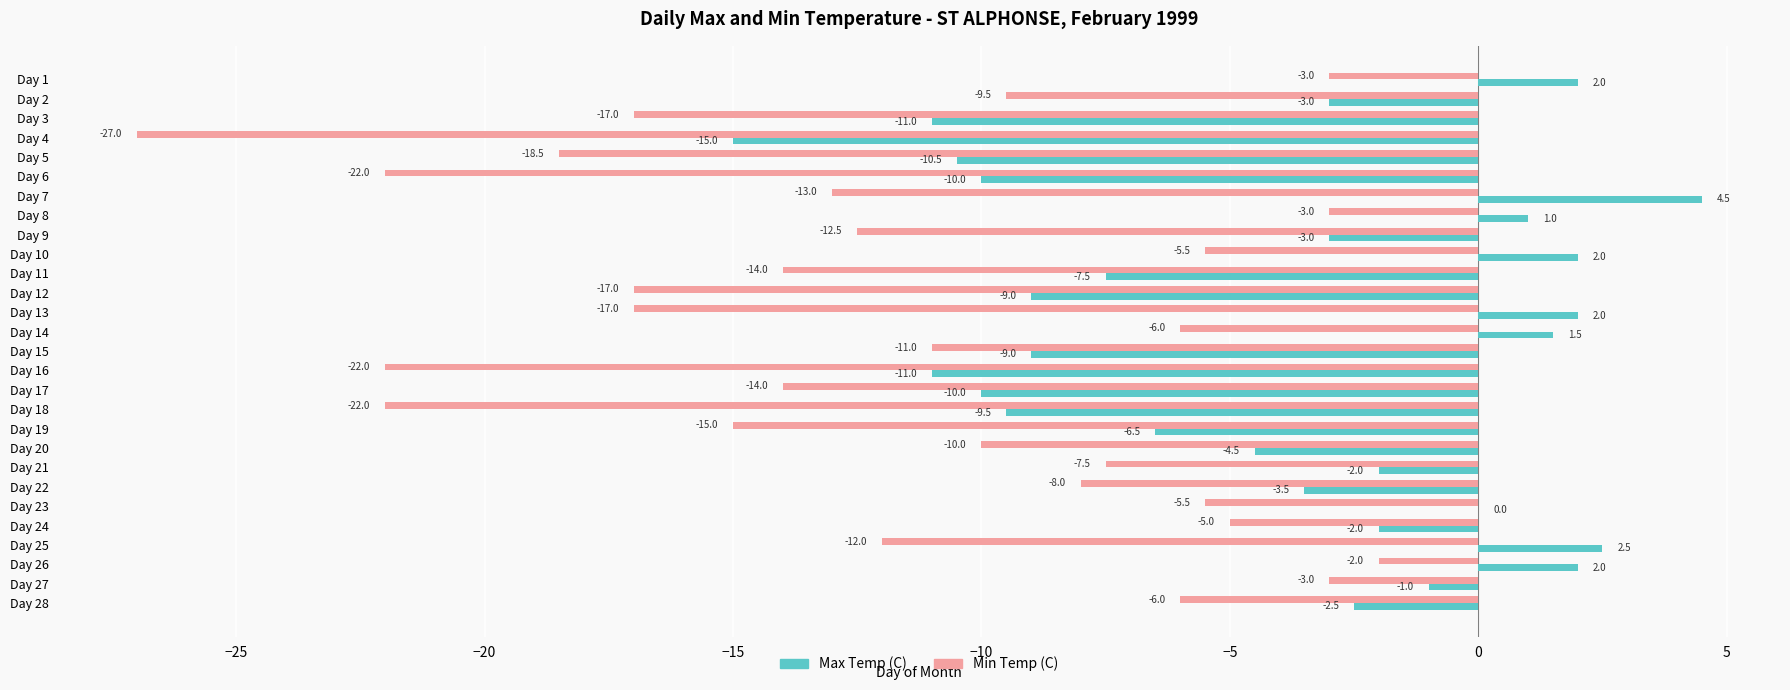

Is the value of Min Temp (C) at Day 9 greater than the value of Max Temp (C) at Day 18?

No